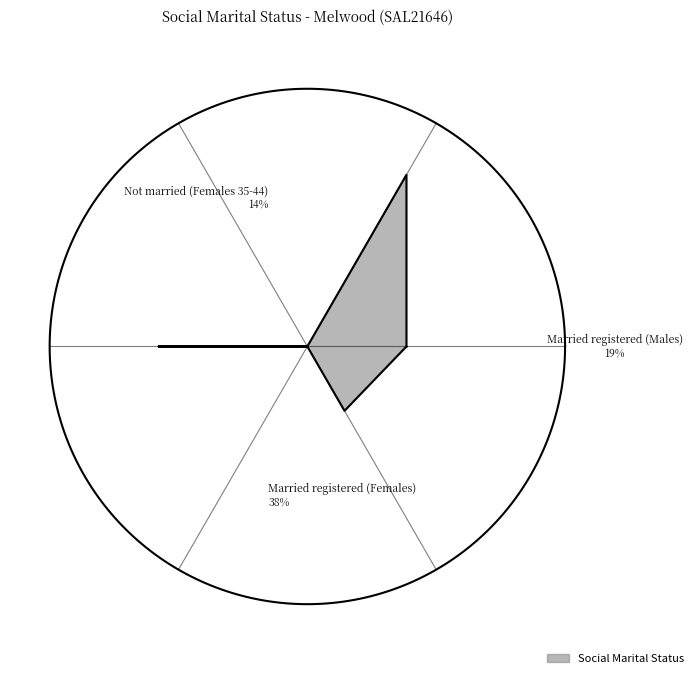

How much of the chart is everything except Not married (Females 35-44)?

85.7%